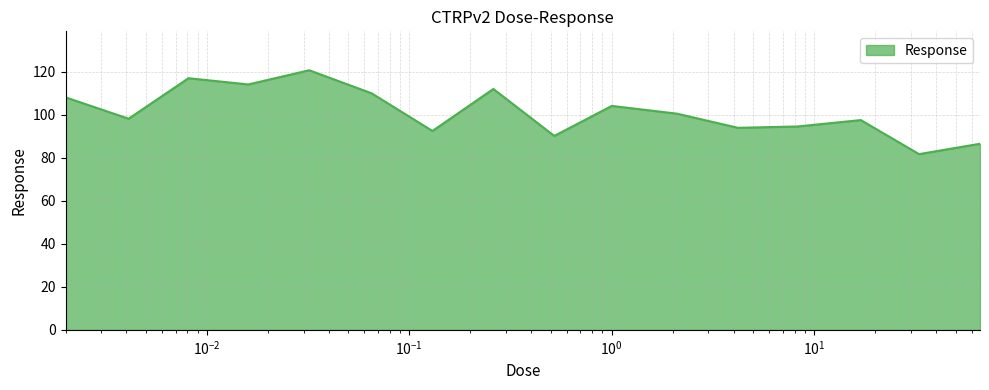

What is the greatest value displayed?

120.8